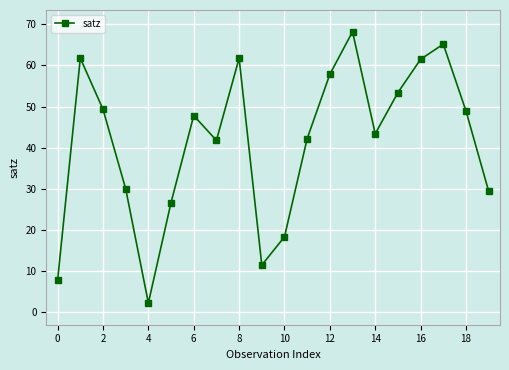

What is the sum of all values?

829.0